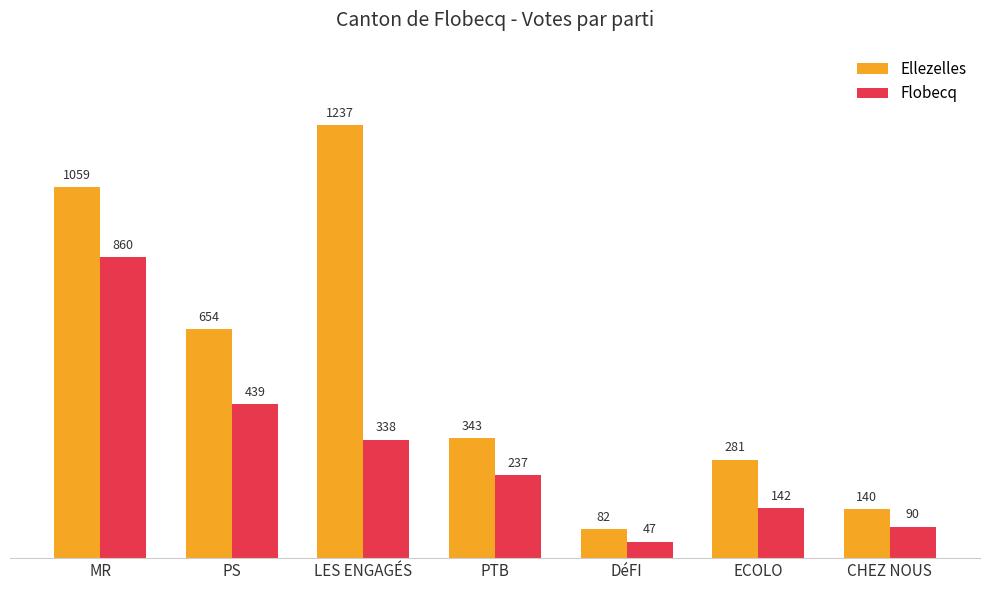

At which label does Ellezelles first exceed 343?

MR